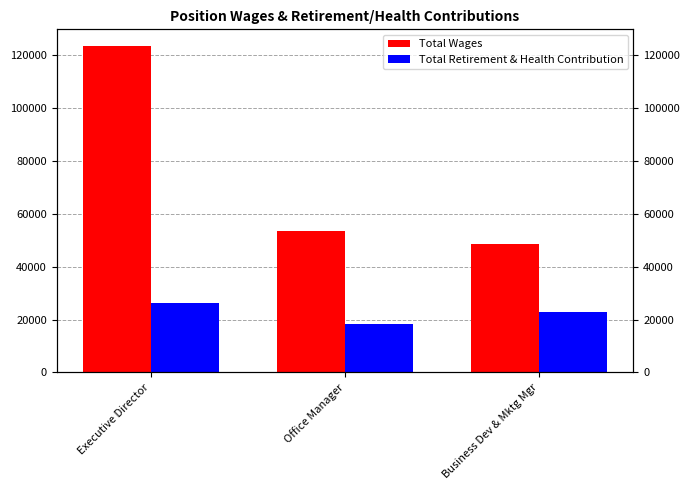

What is the approximate value of Total Retirement & Health Contribution at Executive Director?

26438